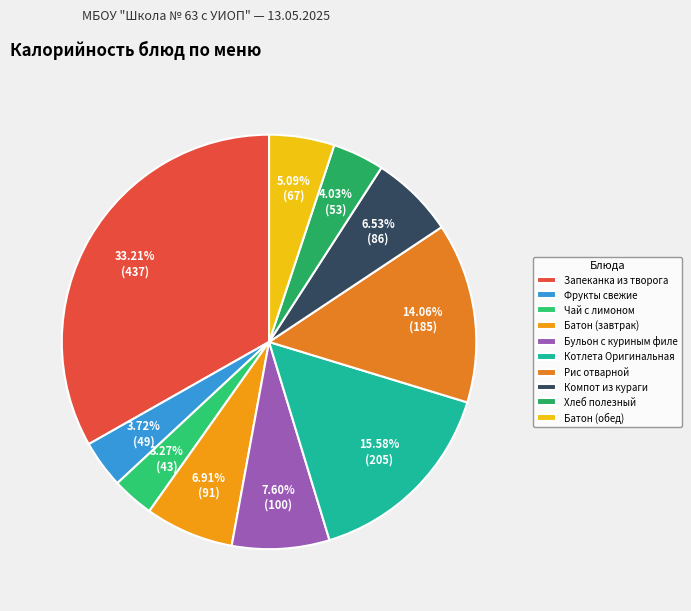

How many slices are in this pie chart?

10